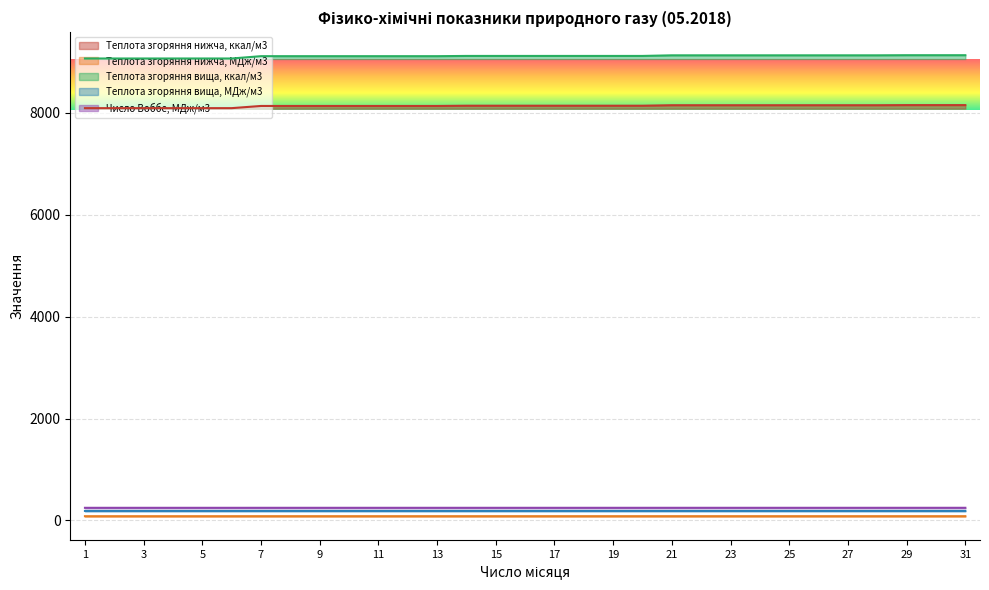

Reading left to right, extract all data points from this chart.

Теплота згоряння нижча, ккал/м3: 8089.7	8089.7	8089.7	8089.7	8089.7	8089.7	8132.7	8132.7	8132.7	8132.7	8132.7	8132.7	8132.7	8137.5	8137.5	8137.5	8137.5	8137.5	8137.5	8137.5	8147.0	8147.0	8147.0	8147.0	8147.0	8147.0	8147.0	8147.0	8149.4	8149.4	8149.4
Теплота згоряння нижча, МДж/м3: 83.9	83.9	83.9	83.9	83.9	83.9	84.0	84.0	84.0	84.0	84.0	84.0	84.0	84.1	84.1	84.1	84.1	84.1	84.1	84.1	84.1	84.1	84.1	84.1	84.1	84.1	84.1	84.1	84.1	84.1	84.1
Теплота згоряння вища, ккал/м3: 9063.9	9063.9	9063.9	9063.9	9063.9	9063.9	9109.3	9109.3	9109.3	9109.3	9109.3	9109.3	9109.3	9114.0	9114.0	9114.0	9114.0	9114.0	9114.0	9114.0	9126.0	9126.0	9126.0	9126.0	9126.0	9126.0	9126.0	9126.0	9128.4	9128.4	9128.4
Теплота згоряння вища, МДж/м3: 187.5	187.5	187.5	187.5	187.5	187.5	187.7	187.7	187.7	187.7	187.7	187.7	187.7	187.7	187.7	187.7	187.7	187.7	187.7	187.7	187.8	187.8	187.8	187.8	187.8	187.8	187.8	187.8	187.8	187.8	187.8
Число Воббе, МДж/м3: 248.4	248.4	248.4	248.4	248.4	248.4	248.6	248.6	248.6	248.6	248.6	248.6	248.6	248.6	248.6	248.6	248.6	248.6	248.6	248.6	248.7	248.7	248.7	248.7	248.7	248.7	248.7	248.7	248.7	248.7	248.7